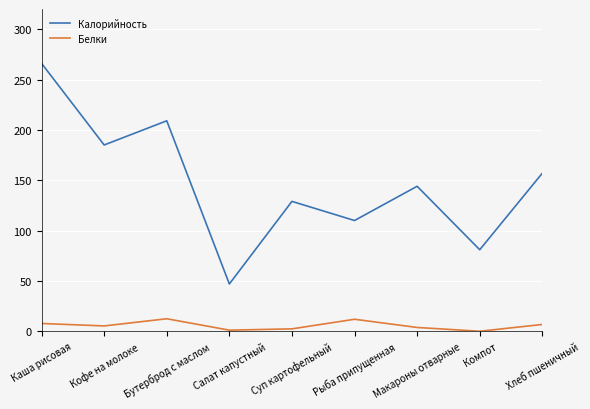

What is the highest value of the Белки series?

12.5